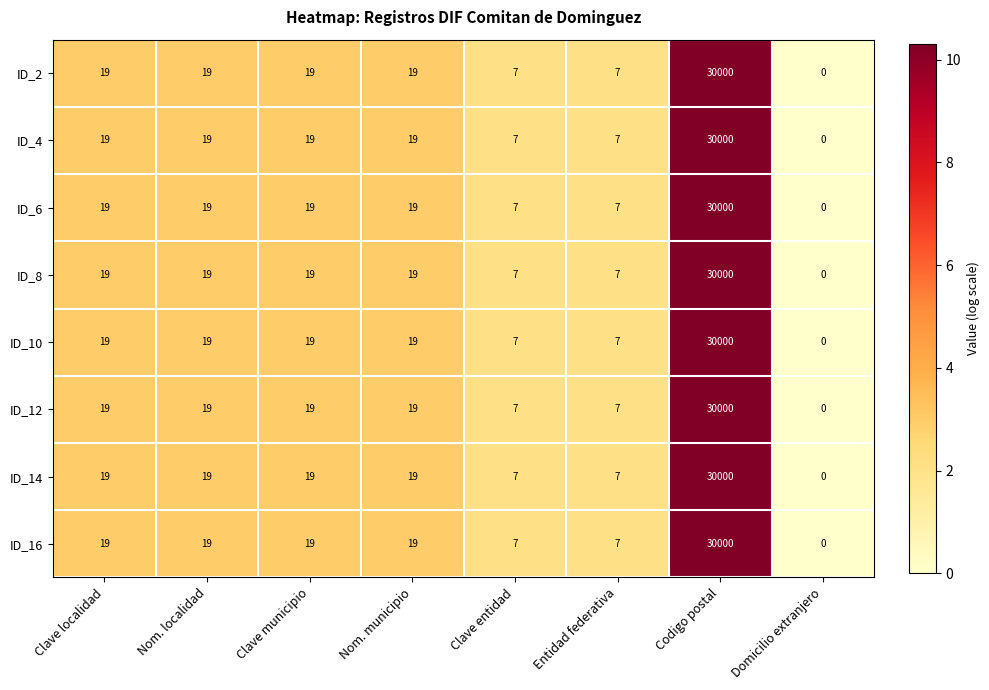

What is the sum of the ID_4 values at Codigo postal and Nom. municipio?

30019